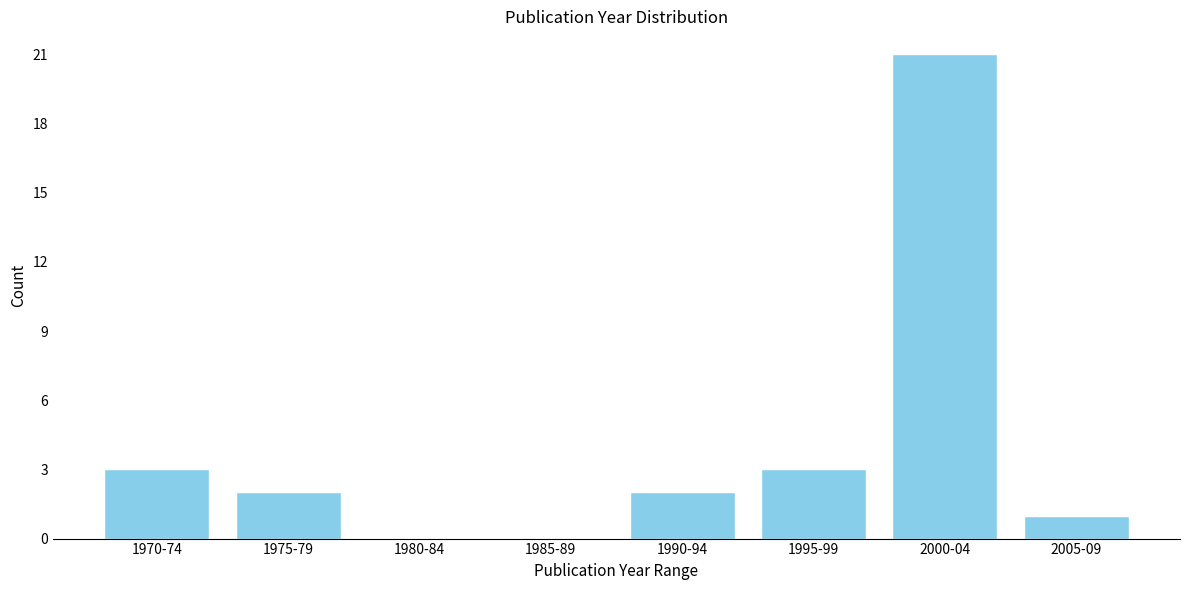

Reading right to left, transcribe all the data shown in this chart.

2005-09=1	2000-04=21	1995-99=3	1990-94=2	1985-89=0	1980-84=0	1975-79=2	1970-74=3